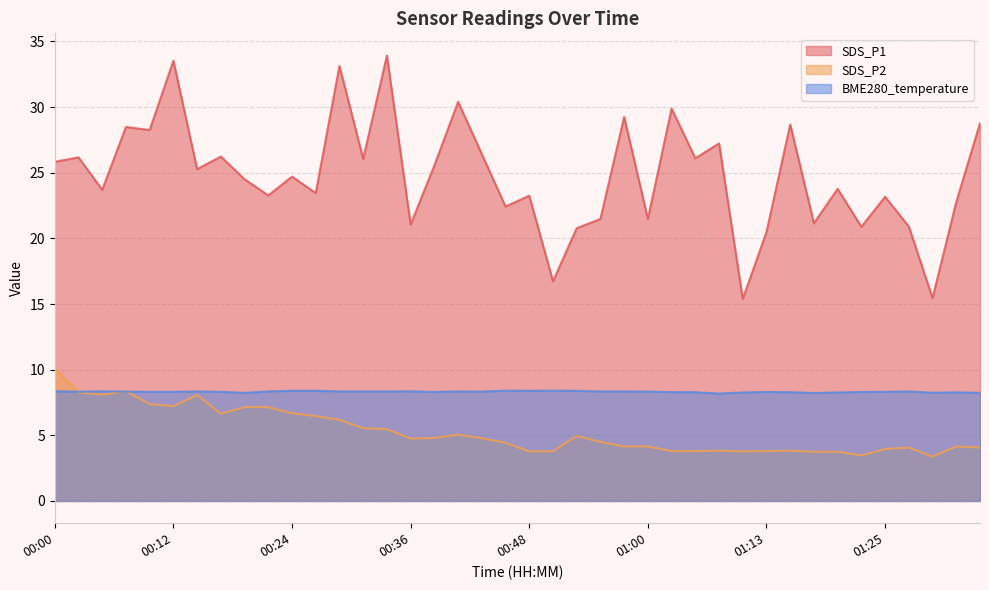

True or false: SDS_P2 has a value of 7.2 at 00:19.

True